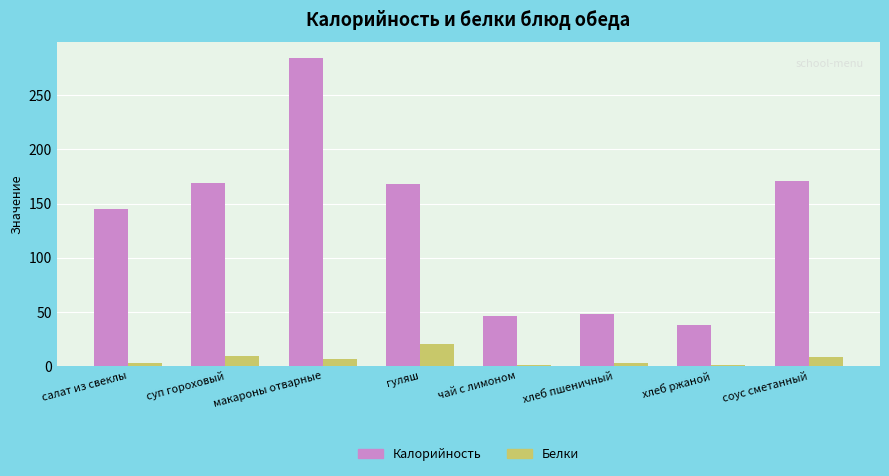

Where is Калорийность nearest to the value 161?

гуляш